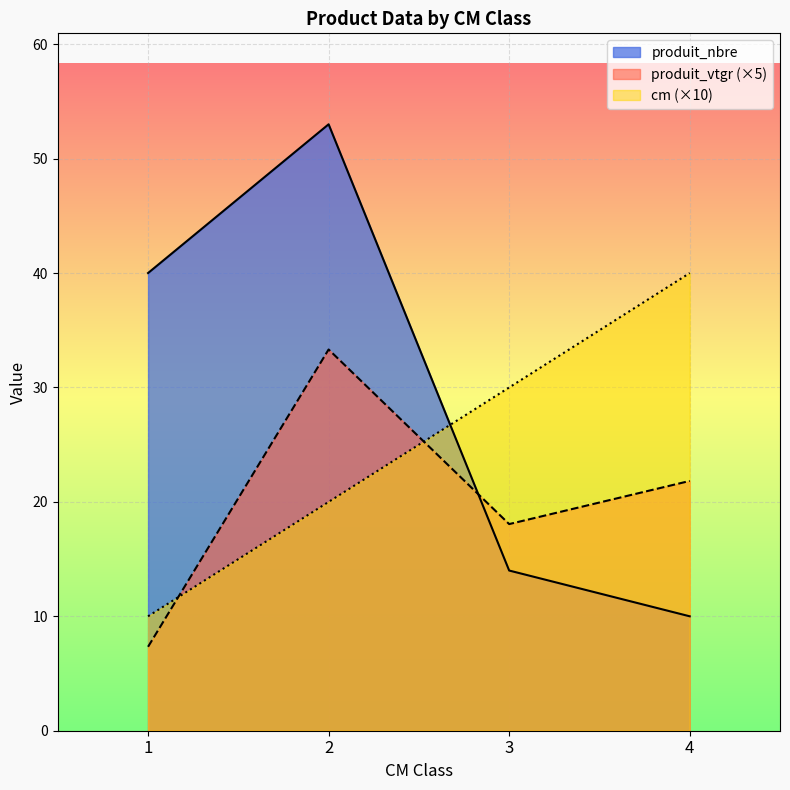

How many series are shown in this chart?

3